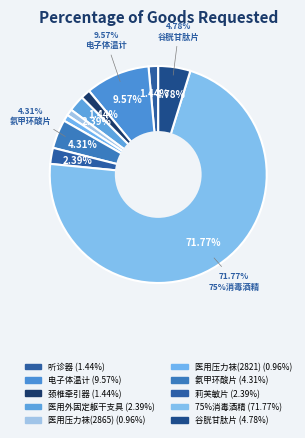

To the nearest percent, what portion does 听诊器 represent?

1%